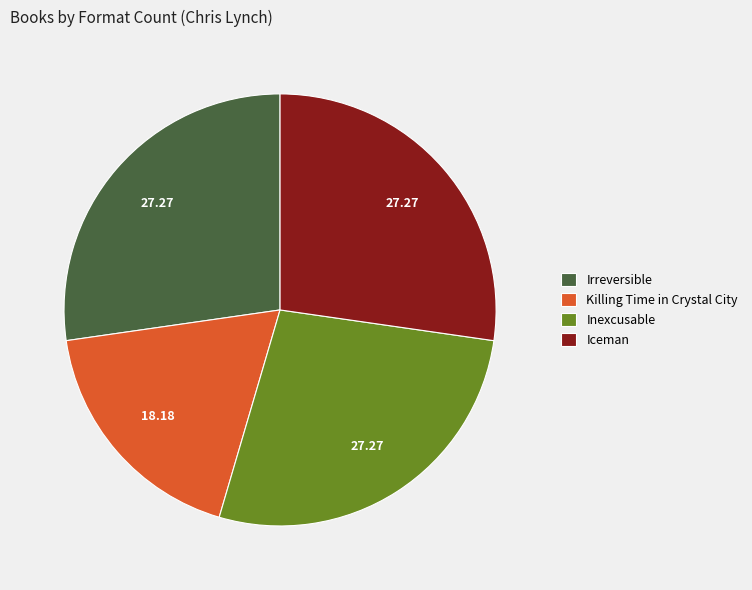

The Killing Time in Crystal City slice represents 32% of the pie. True or false?

False